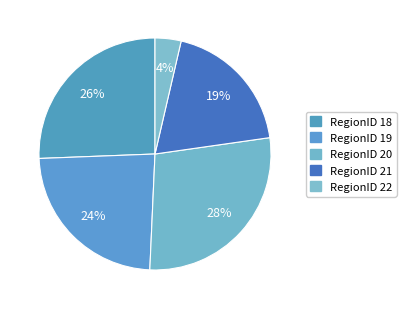

Is there a majority slice in this chart?

No